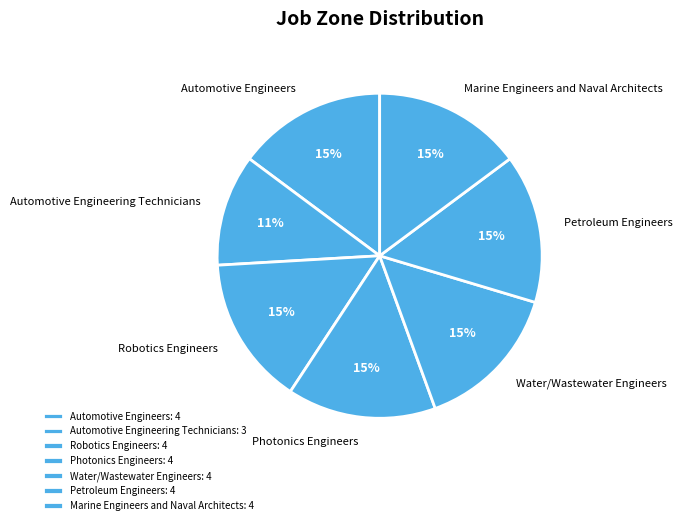

Do Automotive Engineering Technicians and Water/Wastewater Engineers together represent more than half of the pie?

No